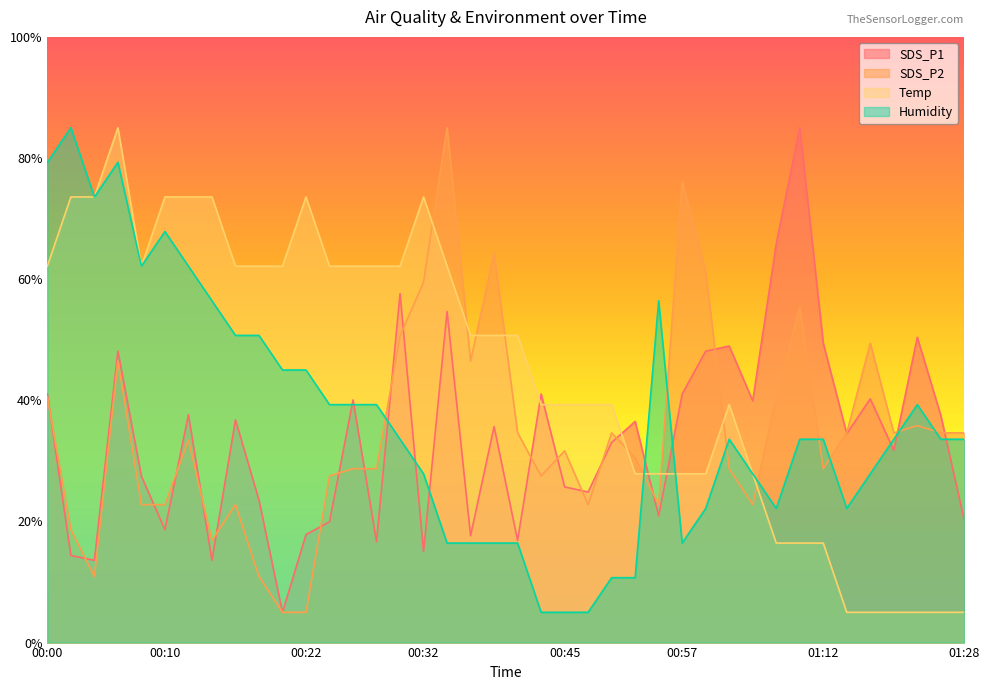

Rank the categories by SDS_P1 value from lowest to highest.

00:20, 00:04, 00:14, 00:02, 00:32, 00:28, 00:40, 00:36, 00:22, 00:10, 00:24, 01:28, 00:54, 00:18, 00:47, 00:45, 00:08, 01:20, 00:49, 01:14, 00:38, 00:52, 00:16, 01:25, 00:12, 01:04, 00:26, 01:17, 00:00, 00:42, 00:57, 00:06, 00:59, 01:01, 01:12, 01:22, 00:34, 00:30, 01:07, 01:09